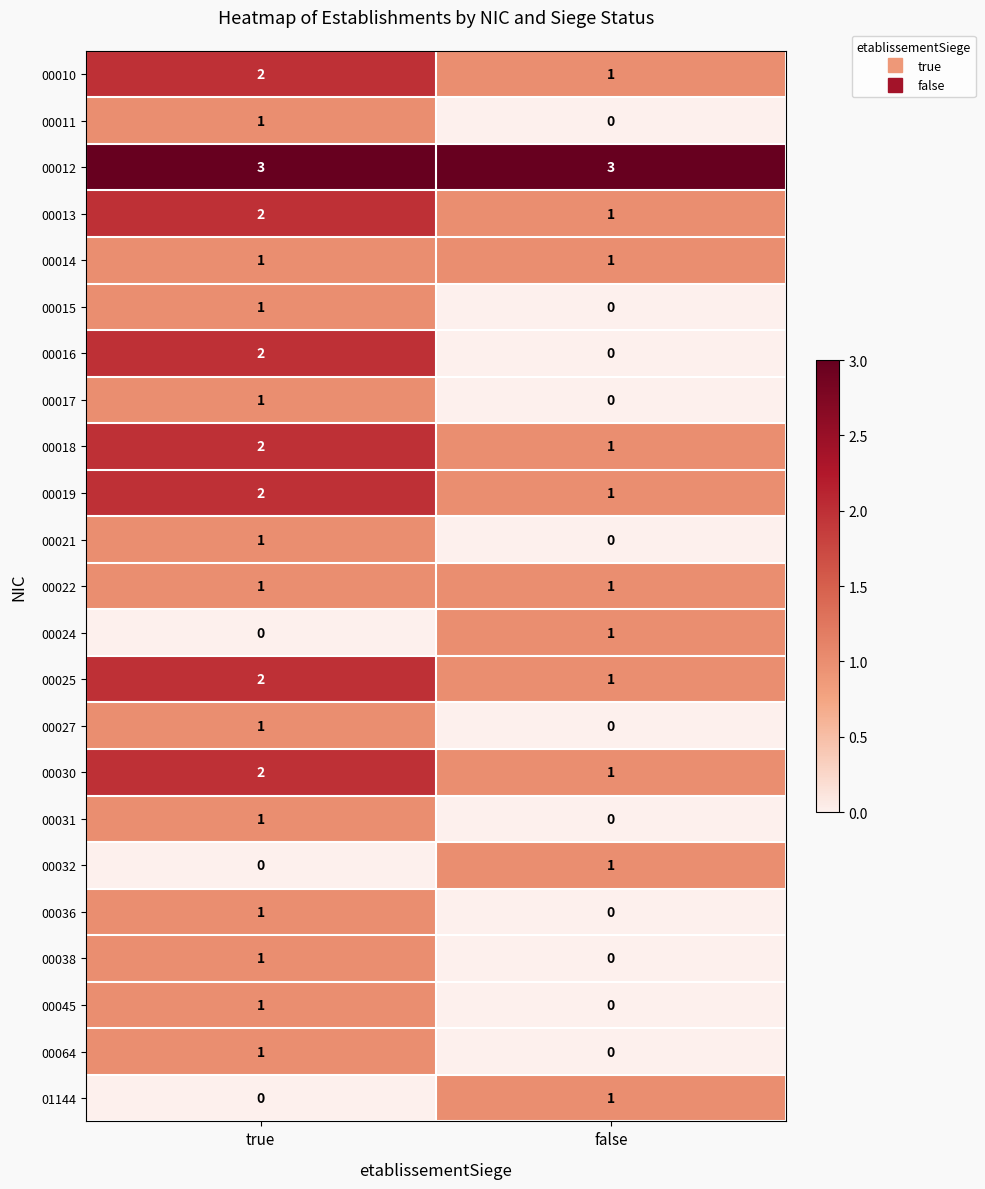

What is the greatest value displayed?

3